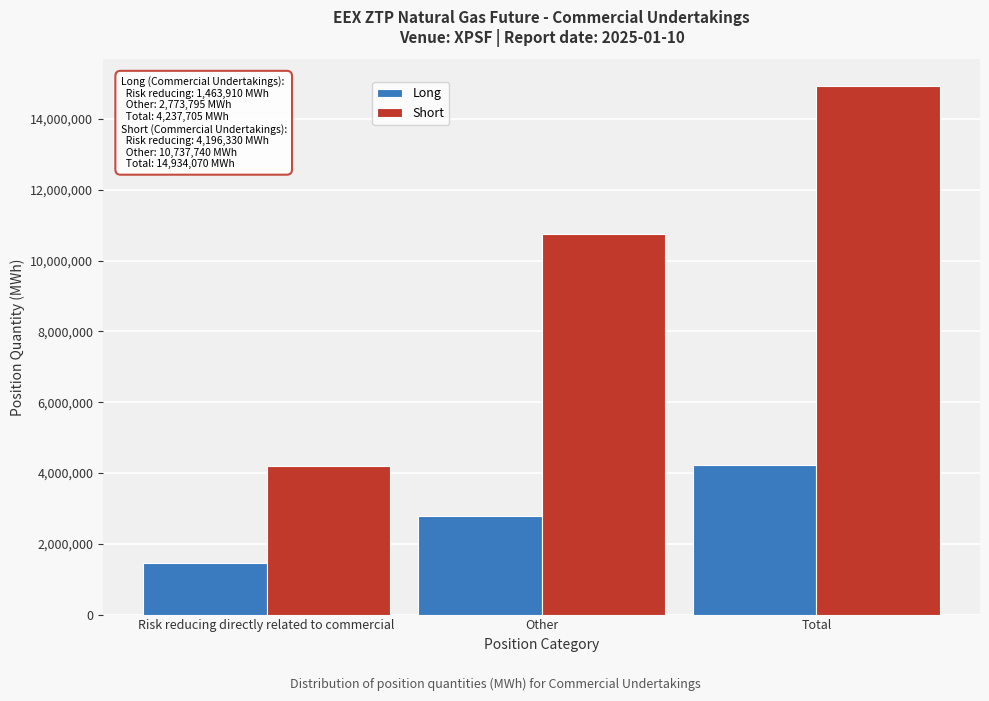

Reading left to right, extract all data points from this chart.

Long: 1463910	2773795	4237705
Short: 4196330	10737740	14934070